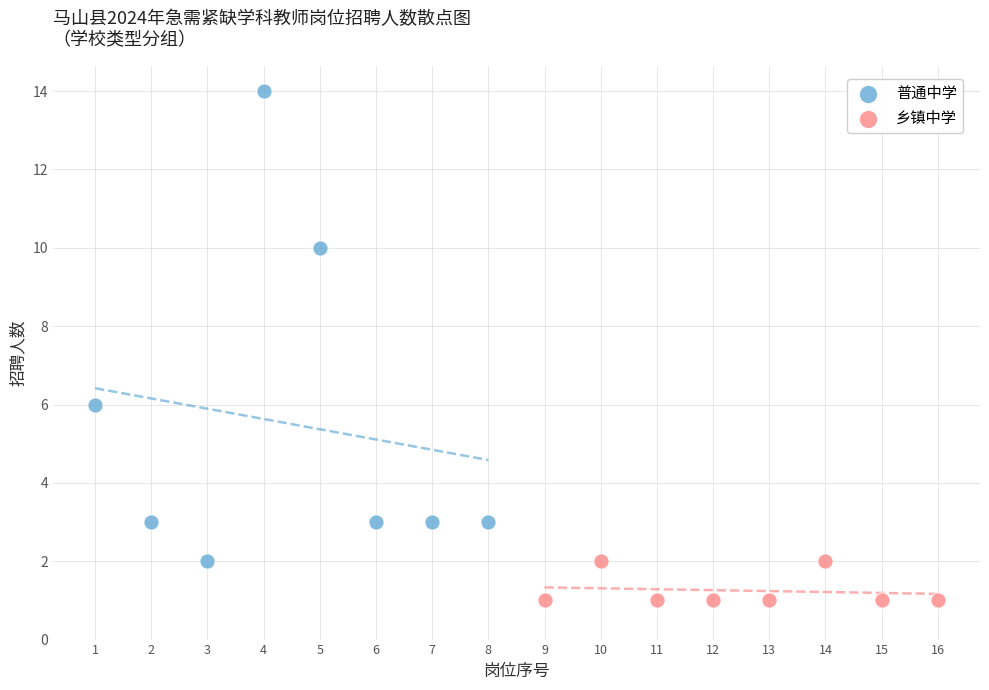

Which series reaches the maximum Y coordinate?

普通中学